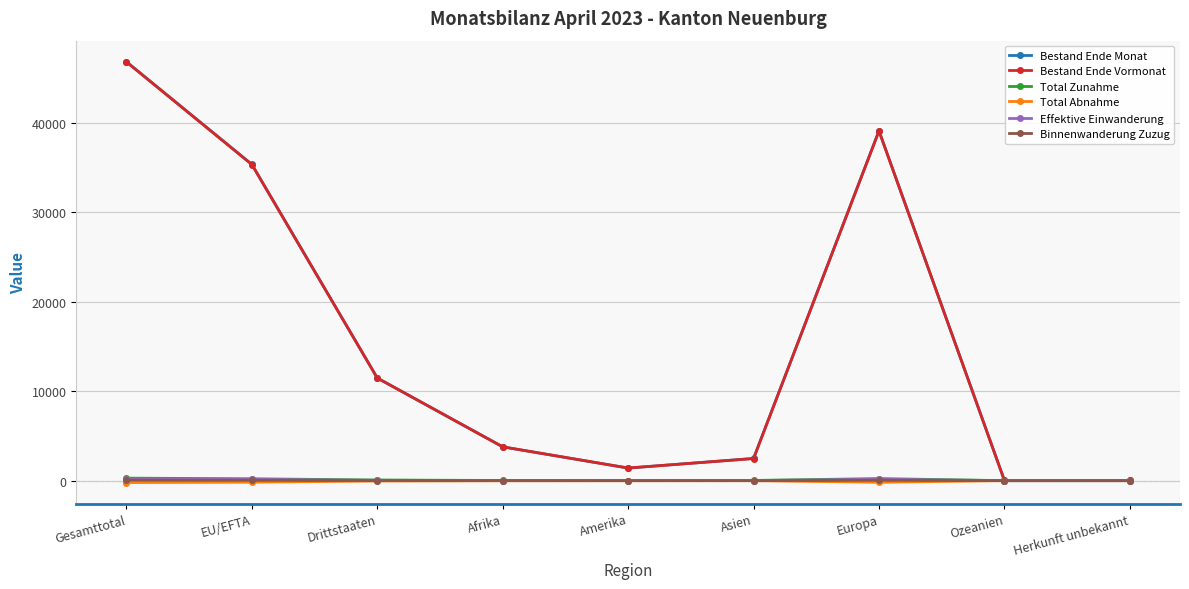

Where is the first local minimum for Bestand Ende Vormonat?

Amerika